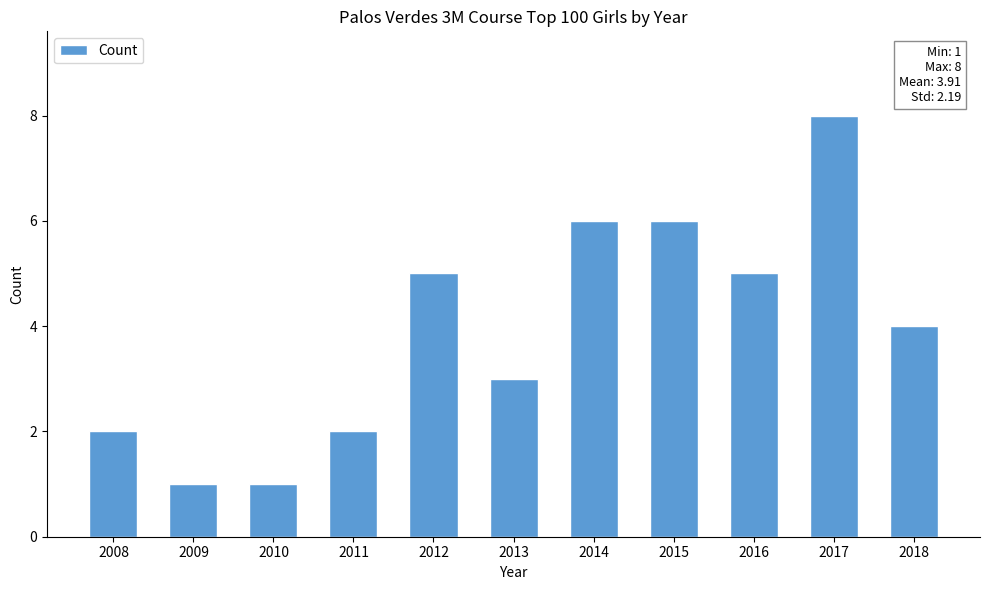

How many data points are less than 4?

5